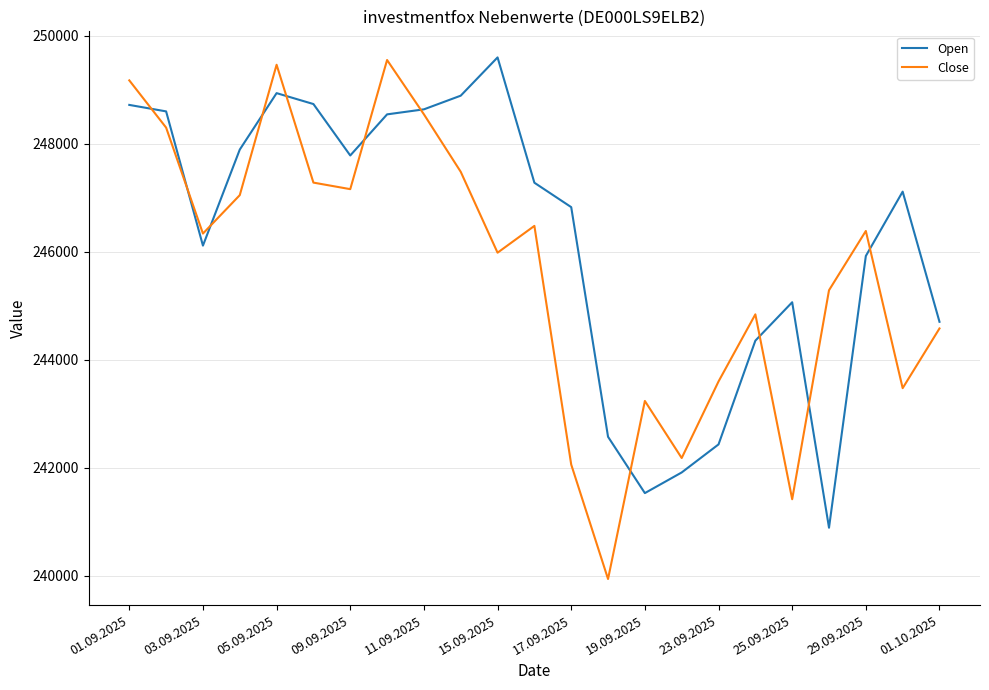

What is the minimum value for Open?

240891